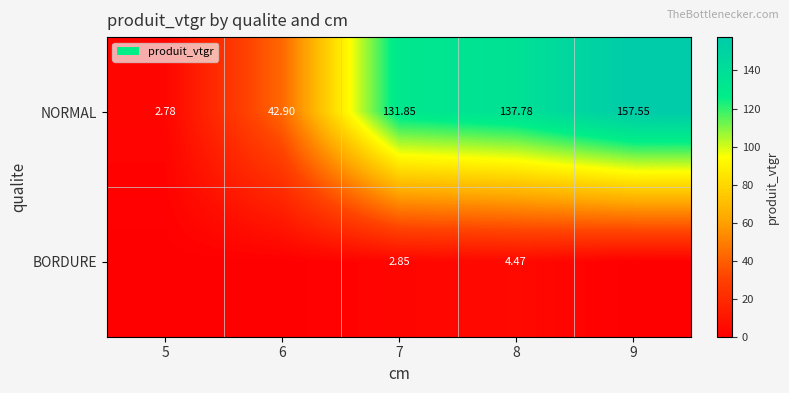

At 8, list the series in order from largest to smallest.

NORMAL, BORDURE